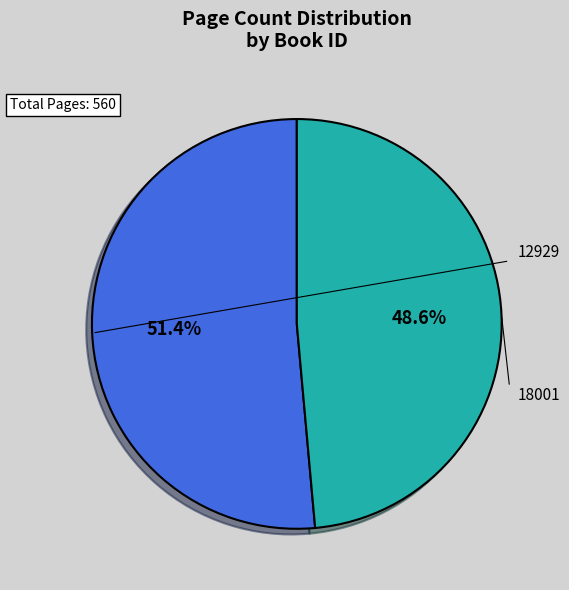

Is there any slice that represents more than half of the pie?

Yes